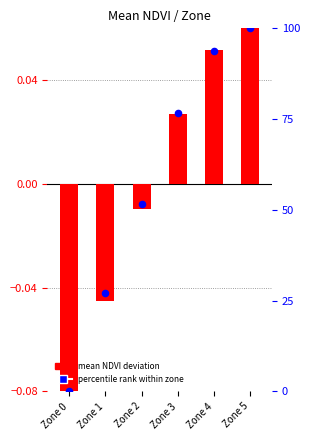

Is the value of mean NDVI deviation at Zone 2 greater than the value of percentile rank within zone at Zone 2?

No